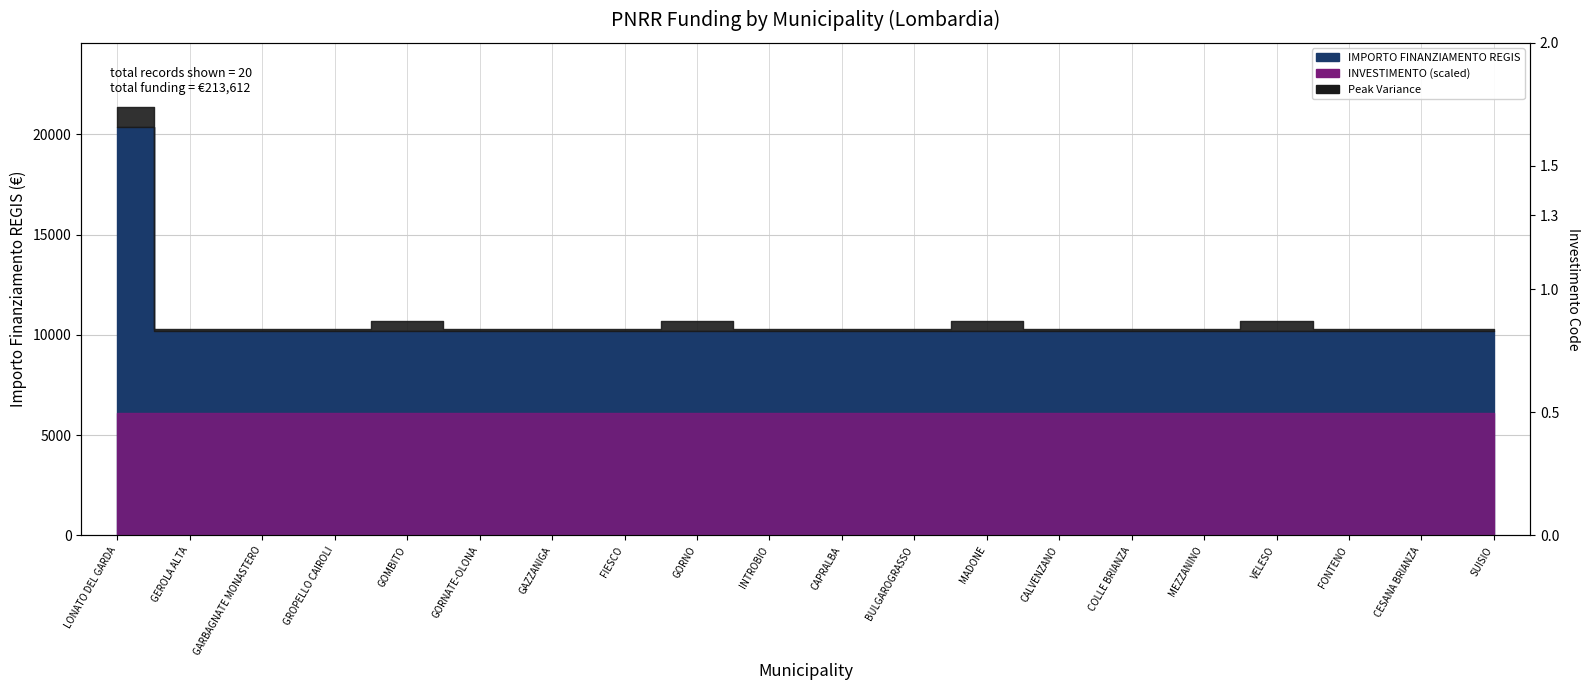

Is it true that the value at MEZZANINO is 10172?

True